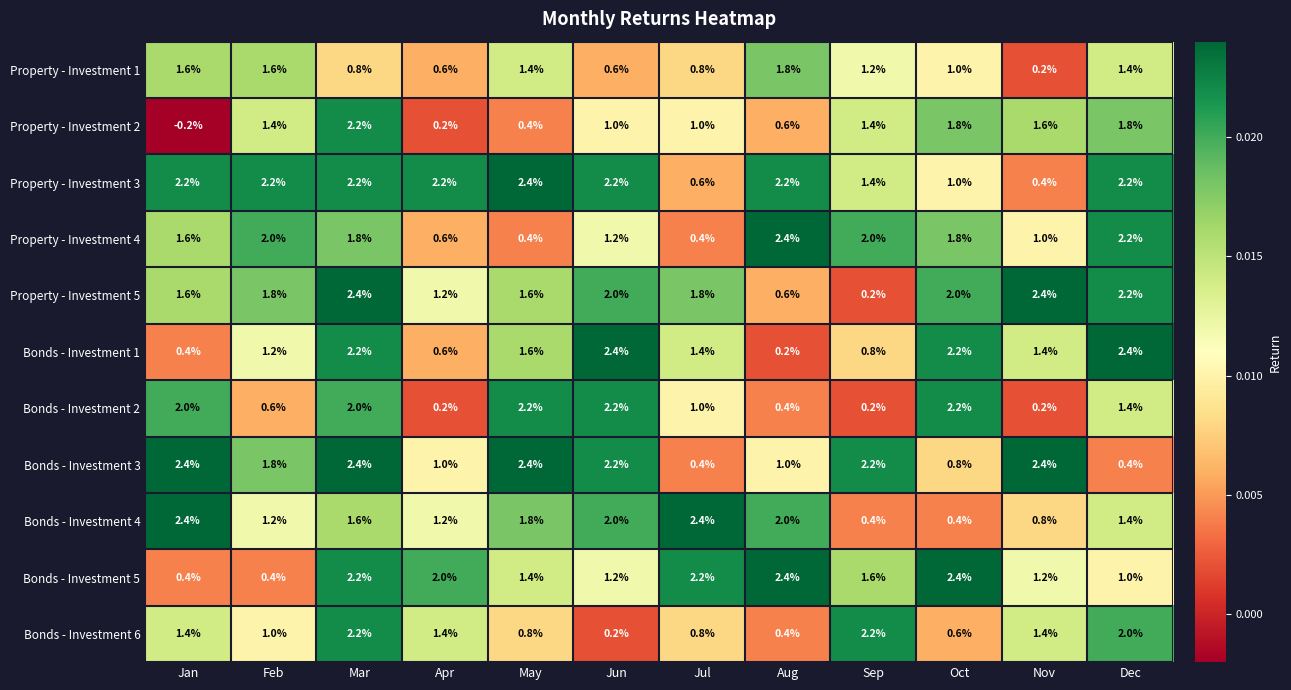

At which category is the sum across all series the highest?

Mar